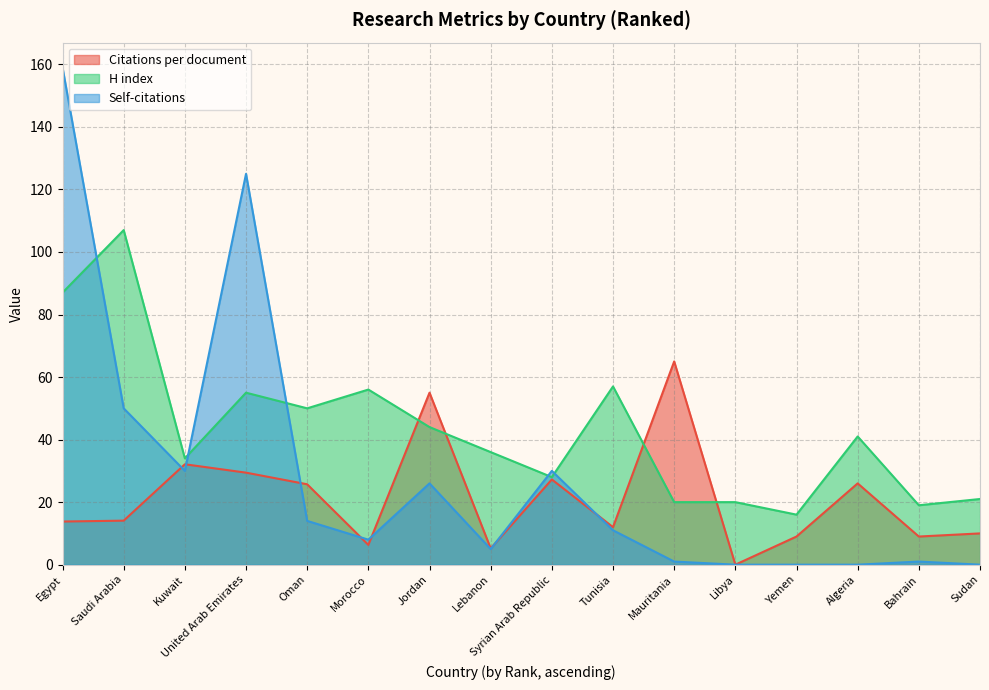

What is the total value across all series at Egypt?

259.8